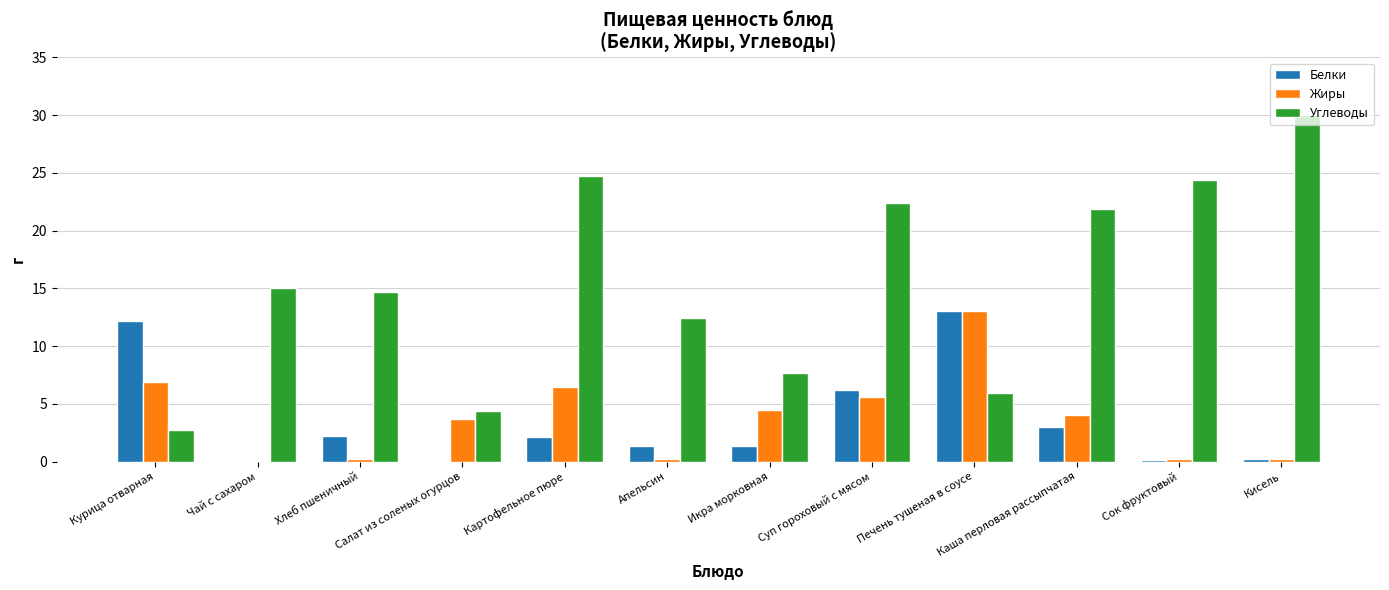

How many categories are shown in the chart?

12